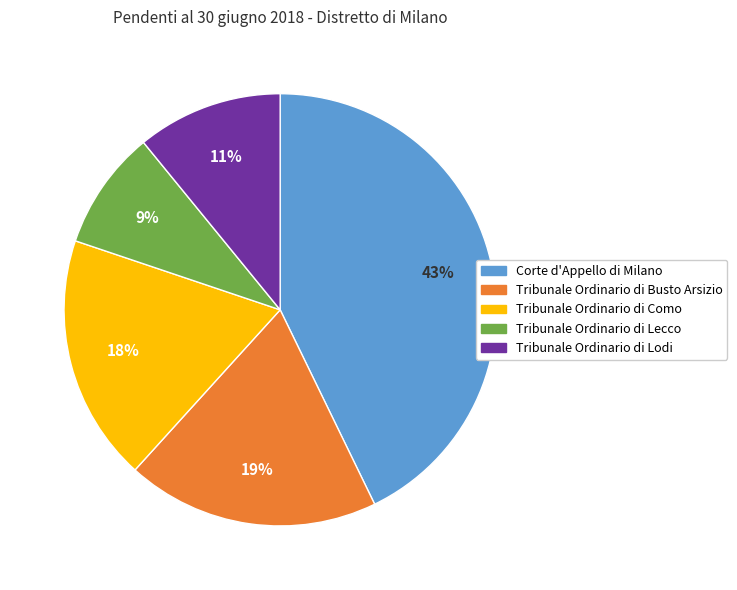

To the nearest percent, what is the average slice percentage?

20%